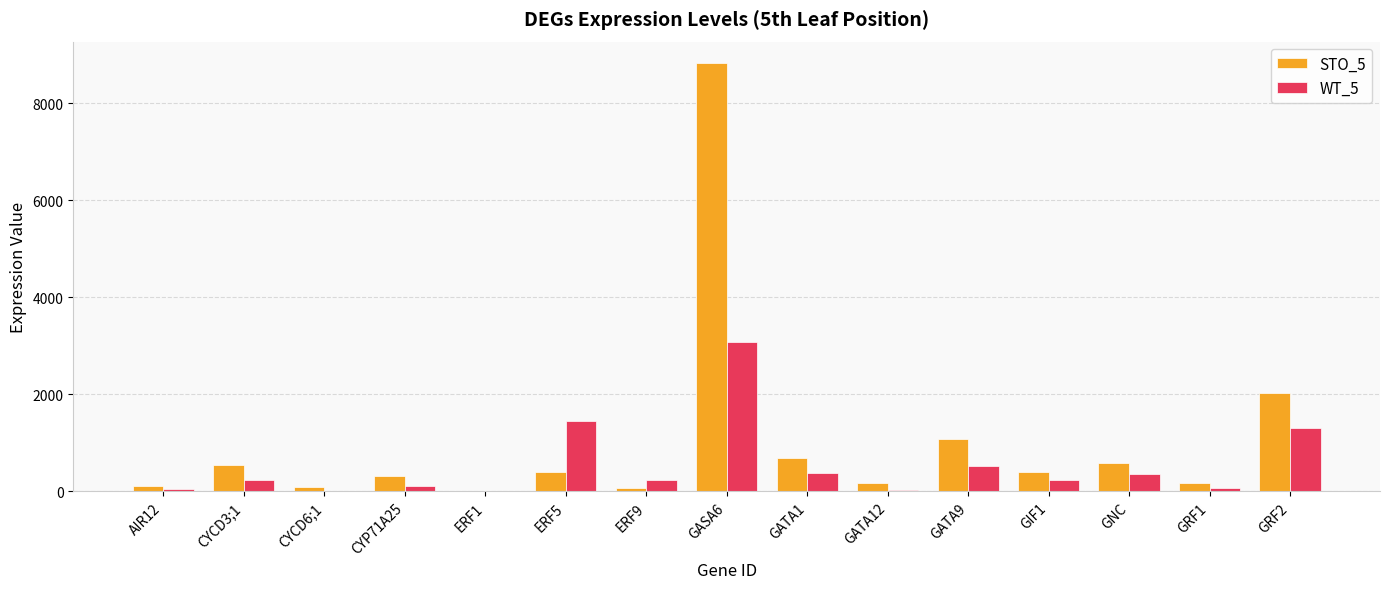

What is the average value of the STO_5 series?

1032.3